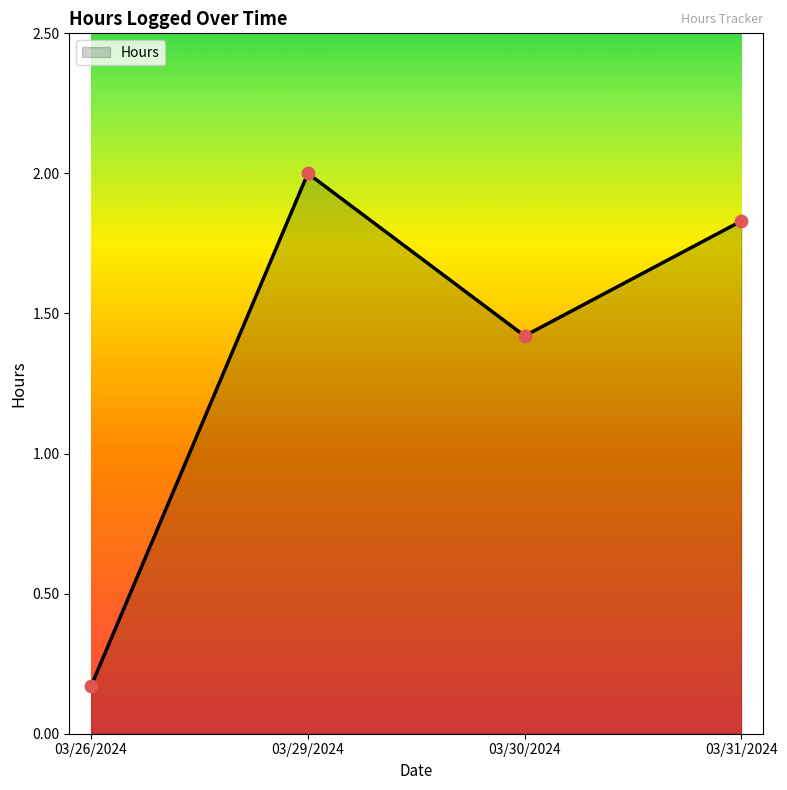

What is the ratio of the value at 03/30/2024 to the value at 03/31/2024?

0.8